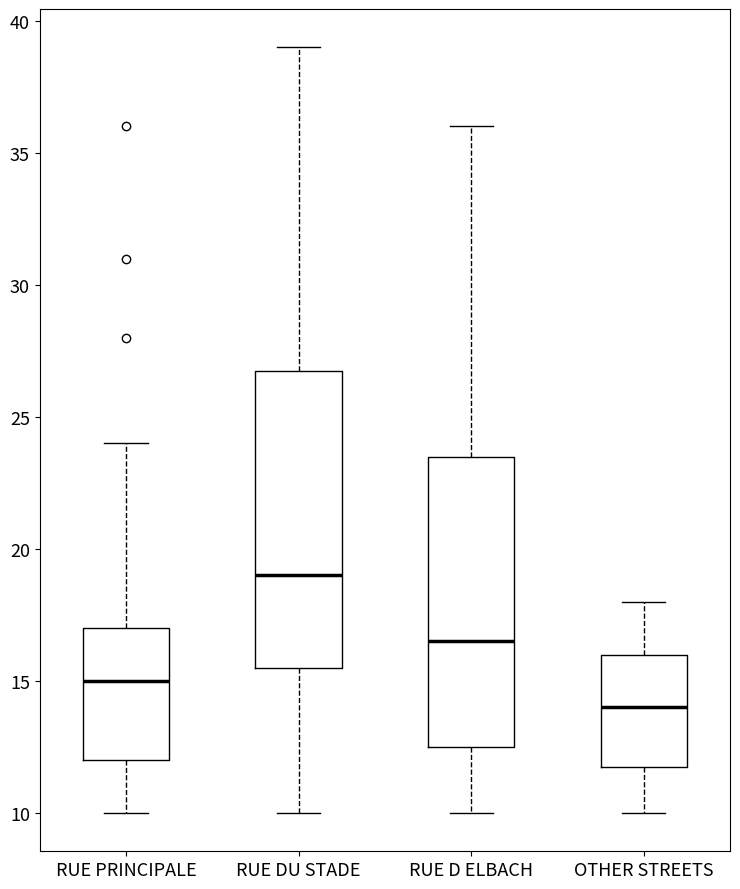

Reading left to right, transcribe this box plot: for each box, give where its median line is, the range the box spans, and where its two whiskers end, as read against the y-axis. The values are not printed on the chart, so give them approximately, as read against the axis.

RUE PRINCIPALE: median 15.0, box 12.0 to 17.0, whiskers 10.0 to 24.0
RUE DU STADE: median 19.0, box 15.5 to 27.0, whiskers 10.0 to 39.0
RUE D ELBACH: median 16.5, box 12.5 to 23.5, whiskers 10.0 to 36.0
OTHER STREETS: median 14.0, box 12.0 to 16.0, whiskers 10.0 to 18.0